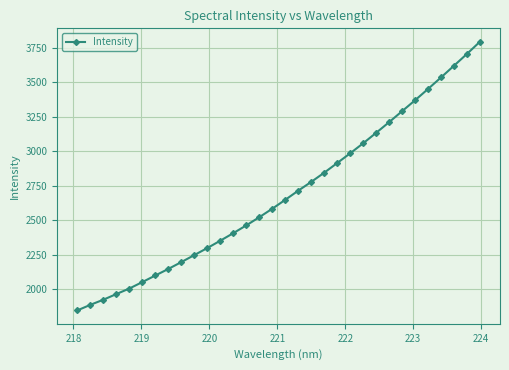

What is the smallest value displayed?

1848.8